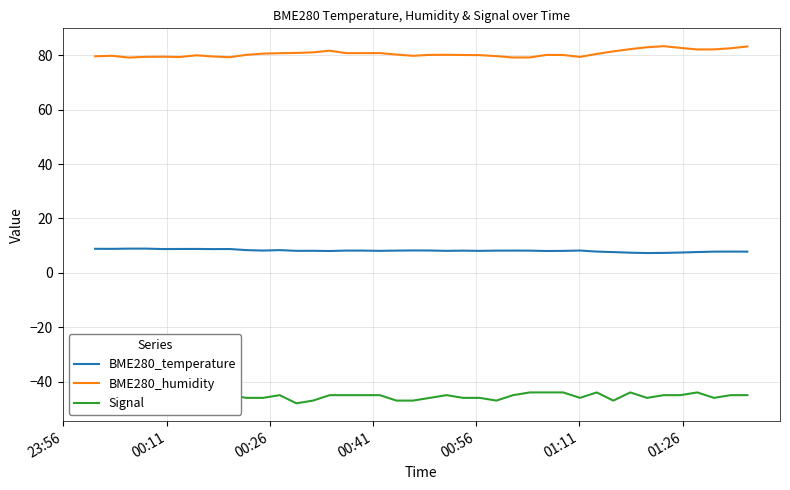

True or false: BME280_temperature and BME280_humidity cross at least once.

False